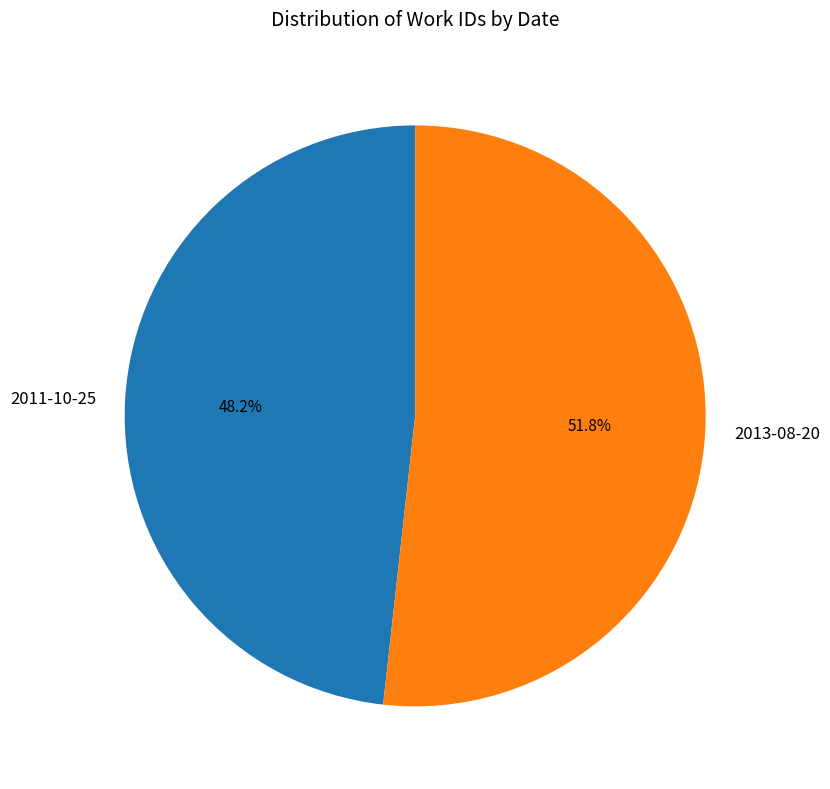

How many segments does this pie chart have?

2